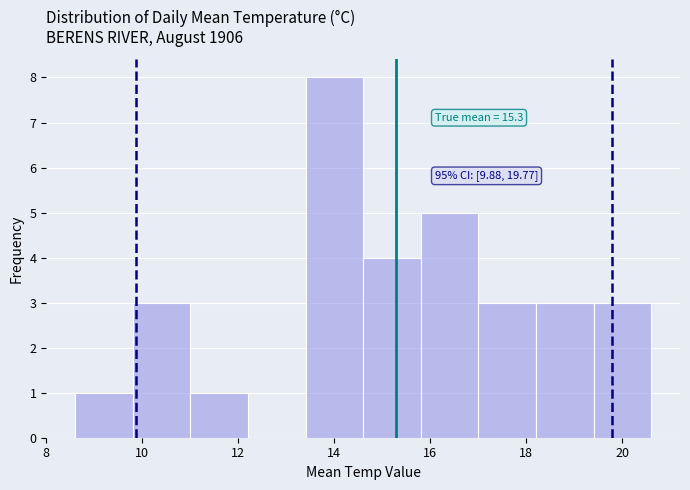

Which range on the x-axis has the tallest bar?

13.4 to 14.6